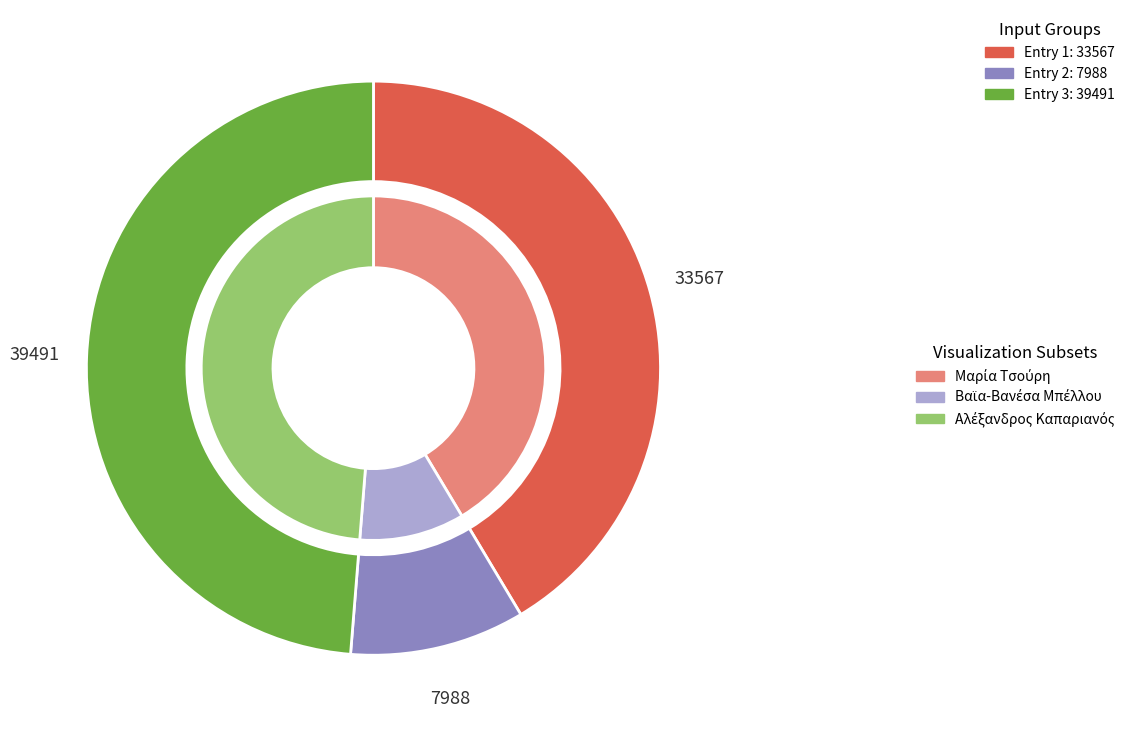

Rank the categories by value from highest to lowest.

3, 1, 2